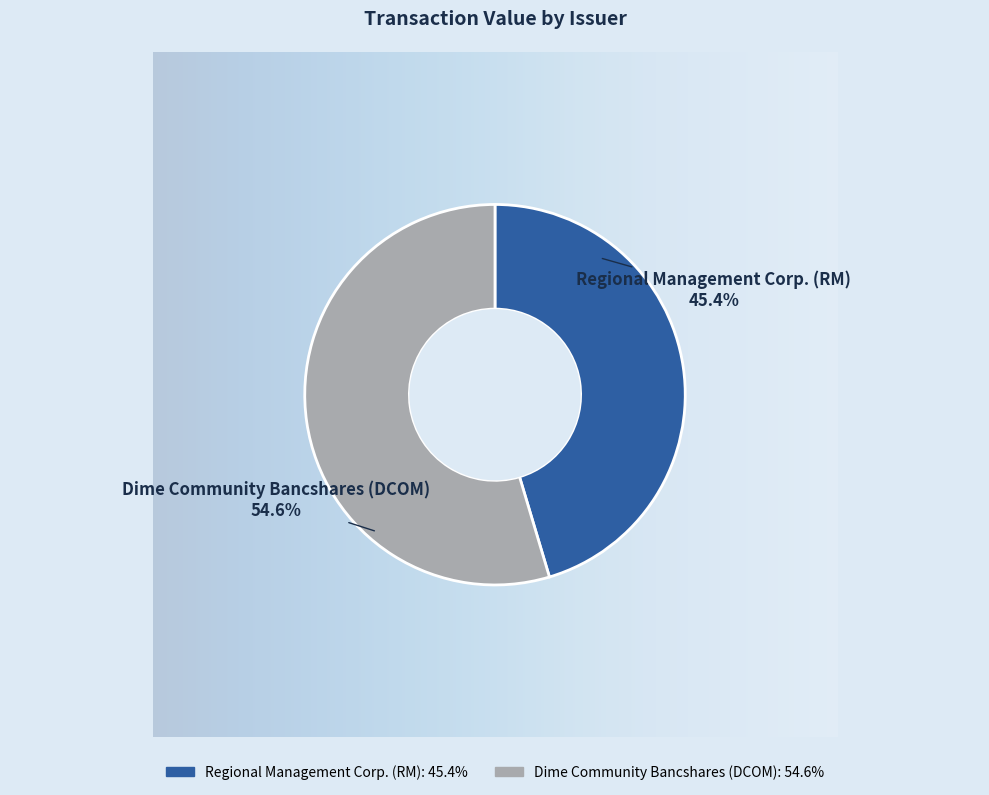

Count the number of slices in the pie.

2